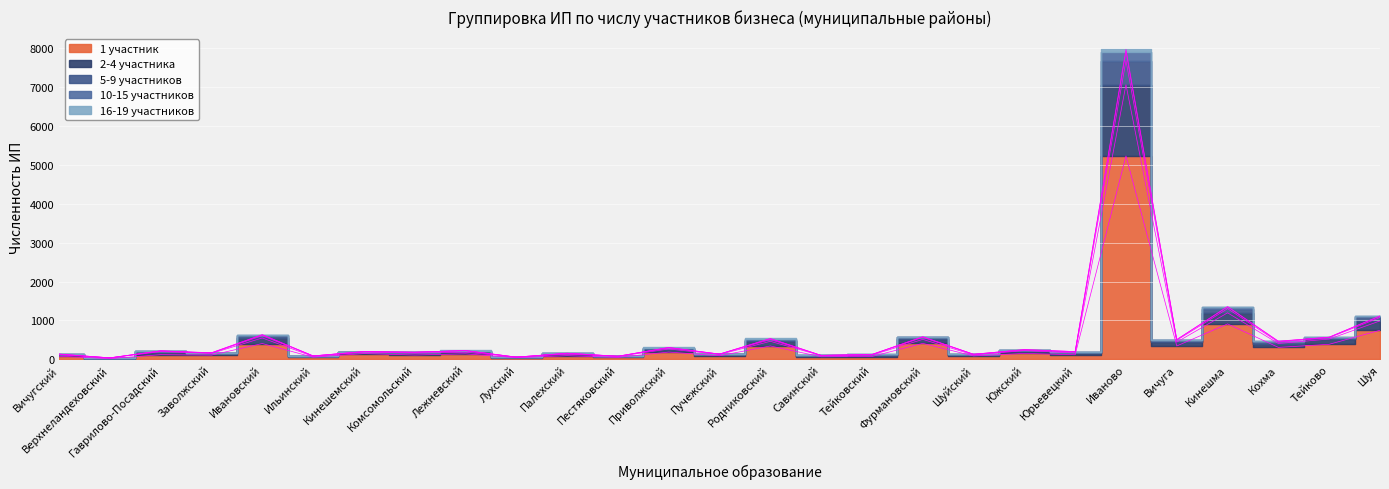

True or false: 1 участник has a value of 910 at Кинешма.

True